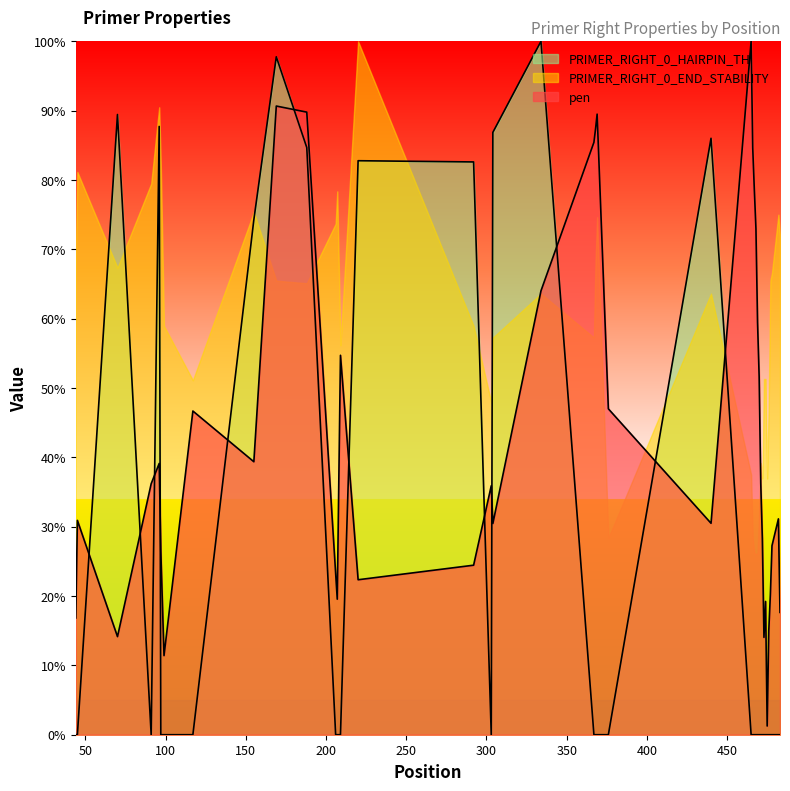

The value of pen at 188 is 89.8. True or false?

True